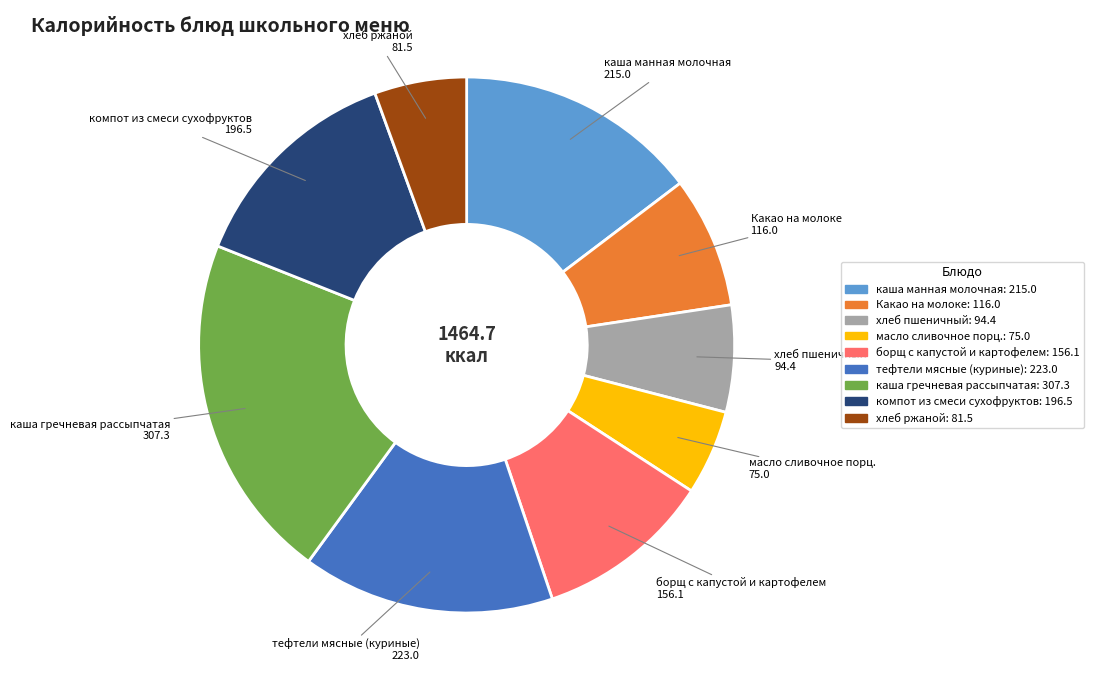

Count the number of slices in the pie.

9